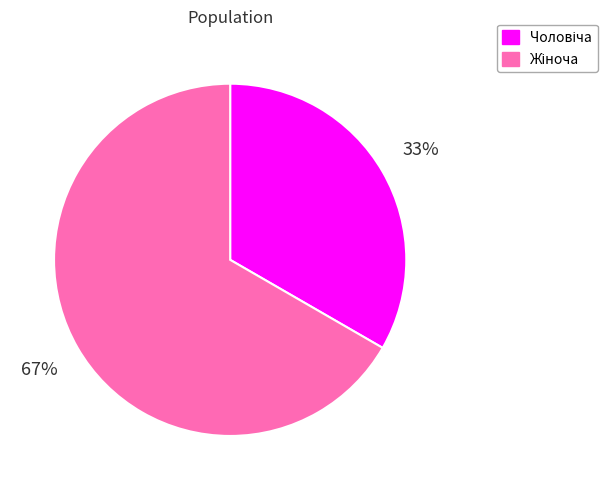

Does any single category account for the majority?

Yes